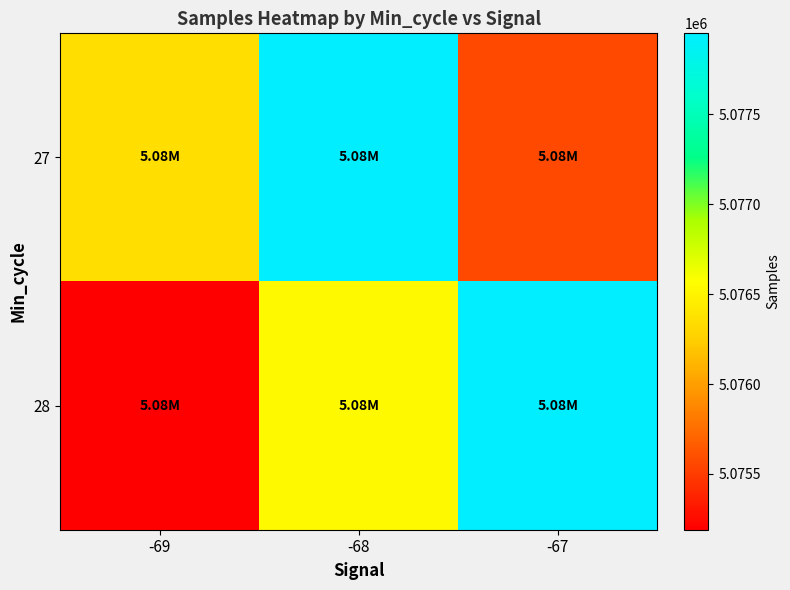

Which has a higher value, -67 or -68?

-68